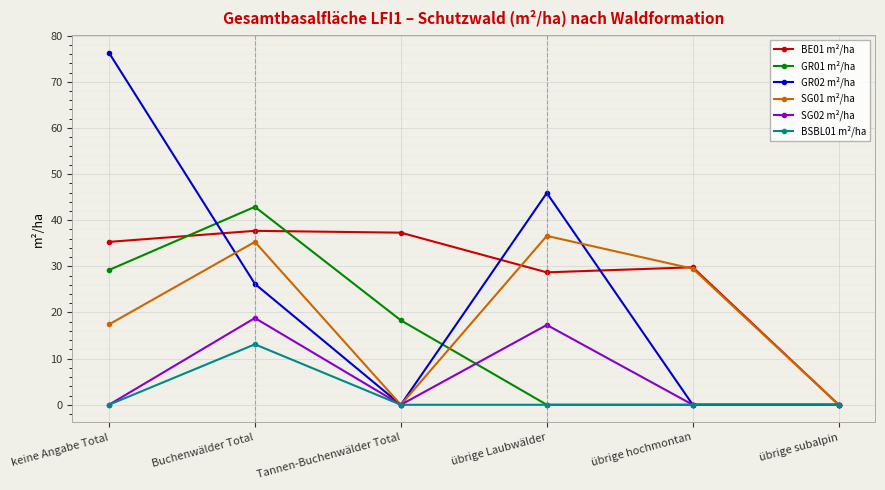

How many lines are shown in the chart?

6